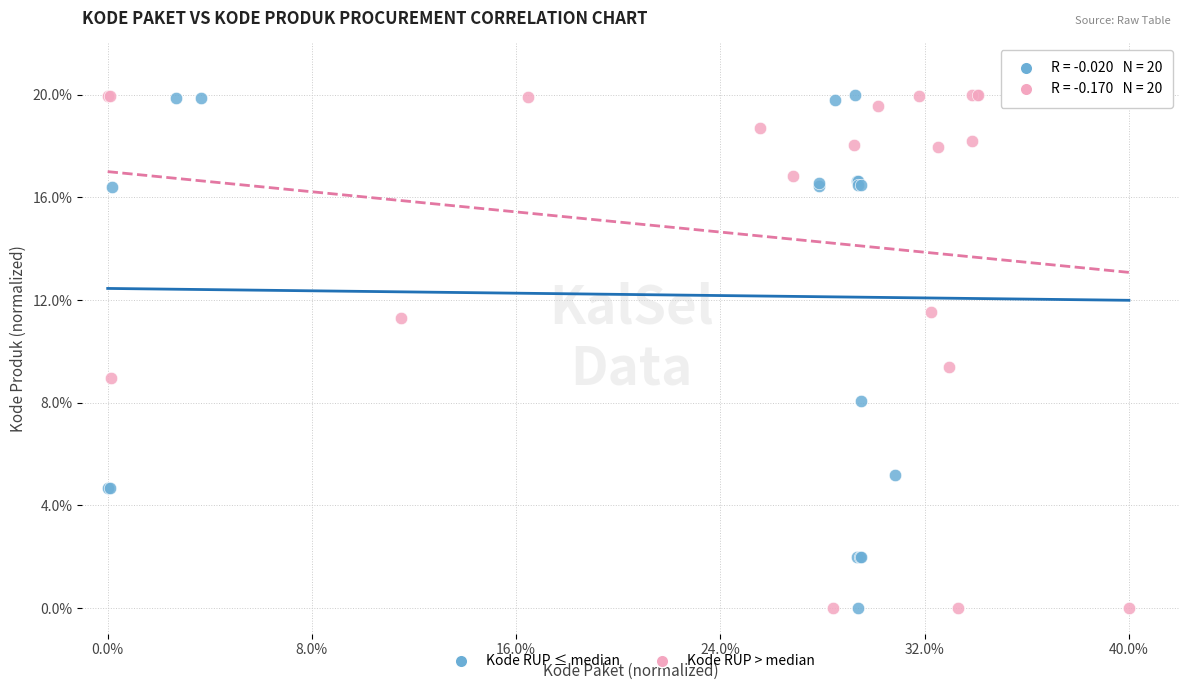

What are all the series names shown in the legend?

Kode RUP ≤ median, Kode RUP > median